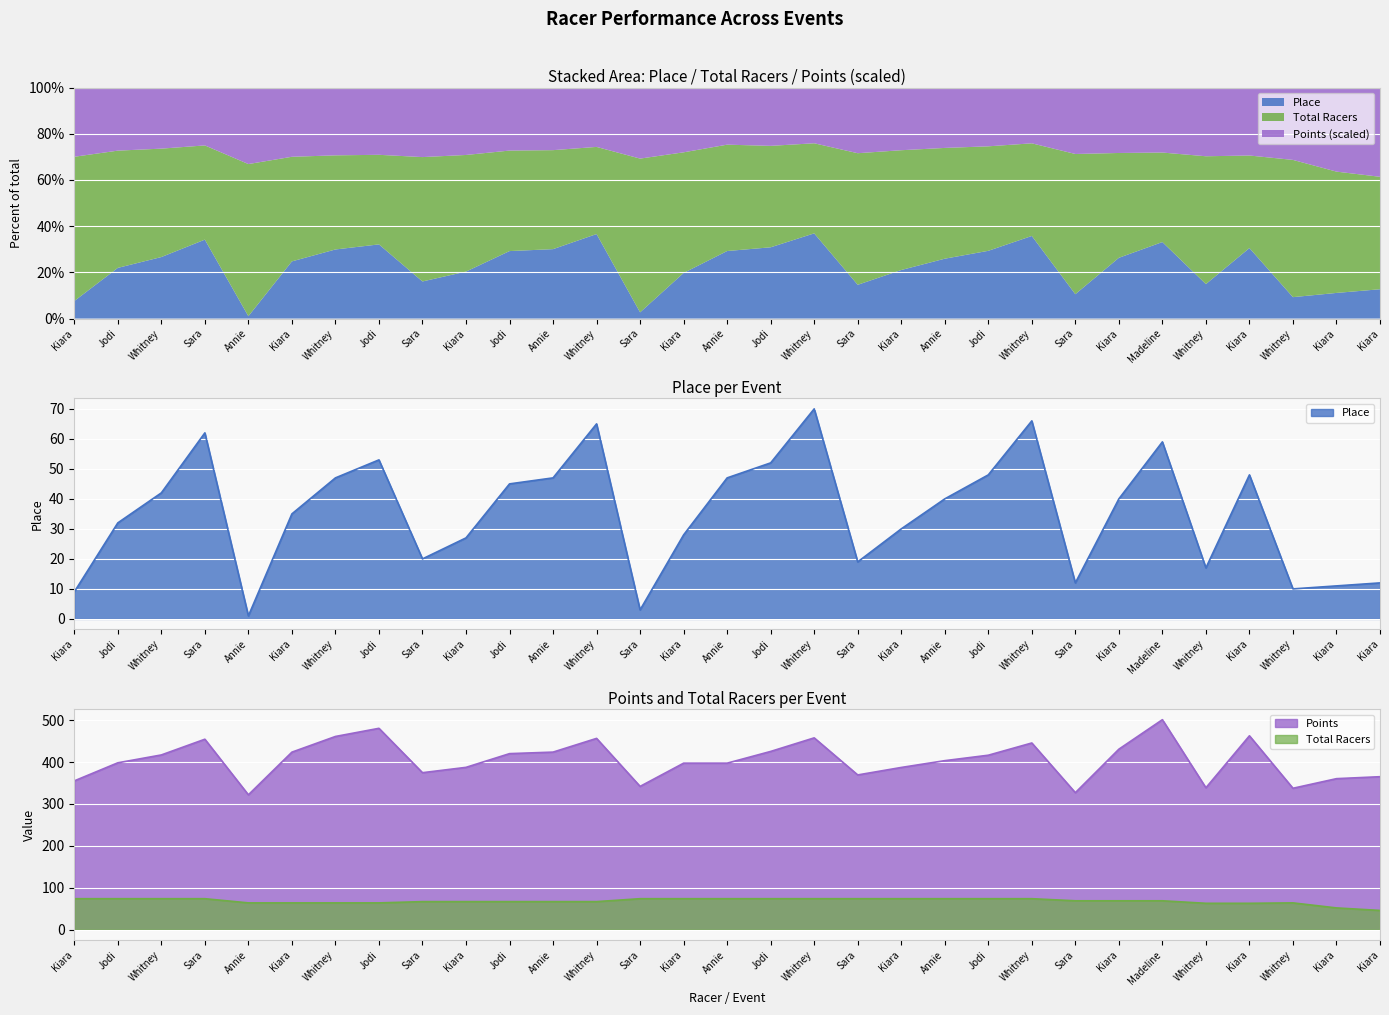

What is the difference between the Points values at Whitney and Sara?

87.2